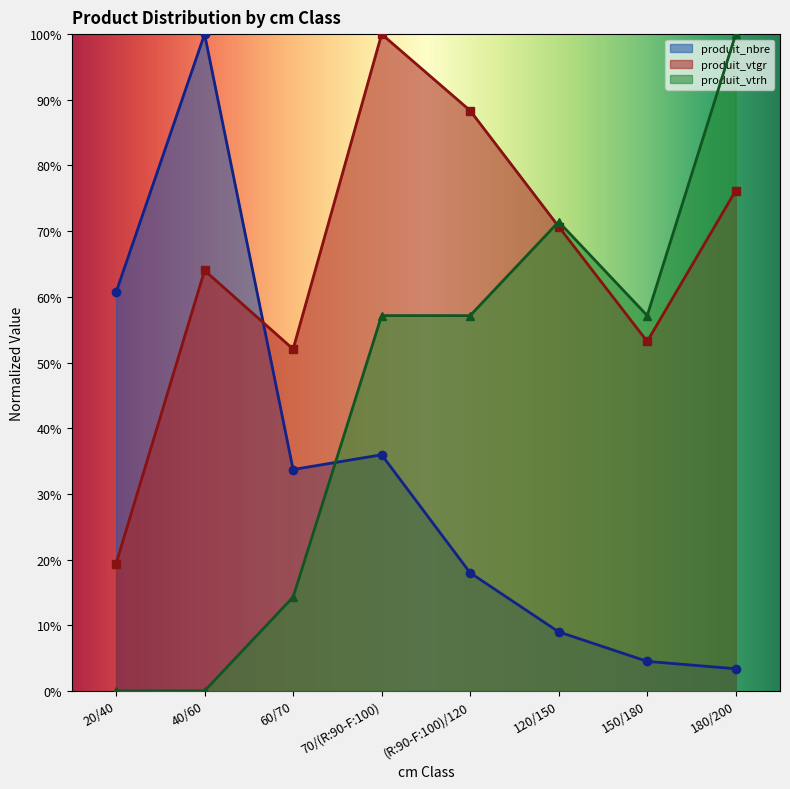

Which category has the highest value across all series?

40/60